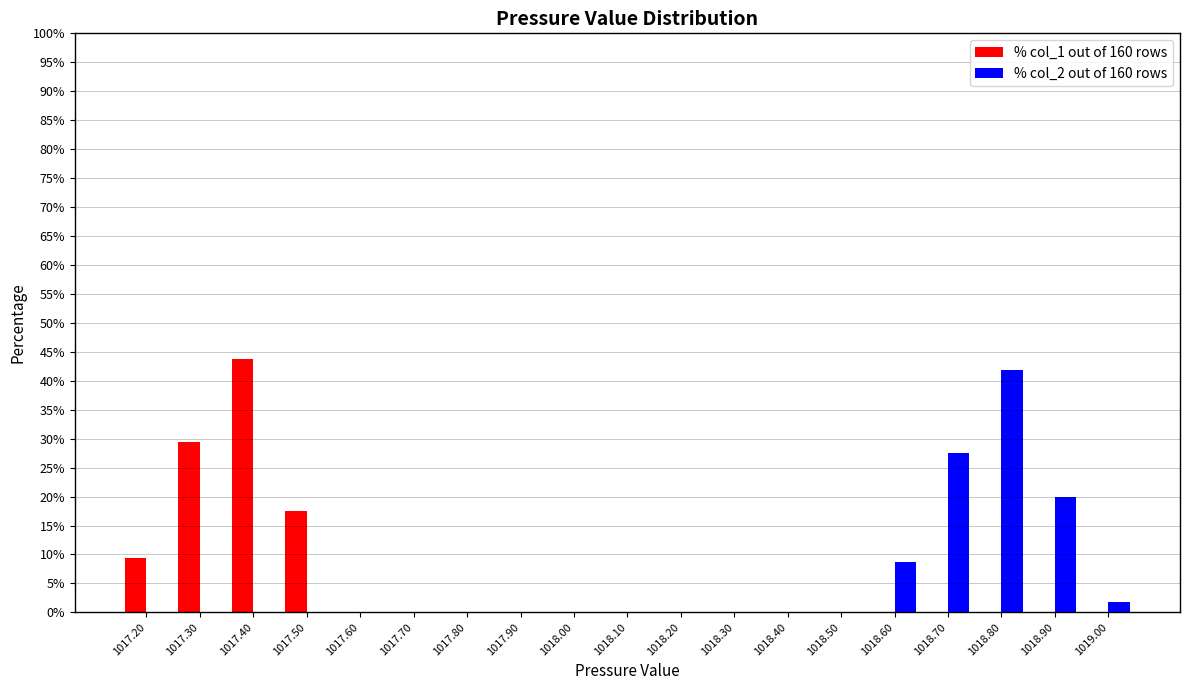

In the % col_2 out of 160 rows series, which range on the x-axis has the tallest bar?

1018.75 to 1018.85